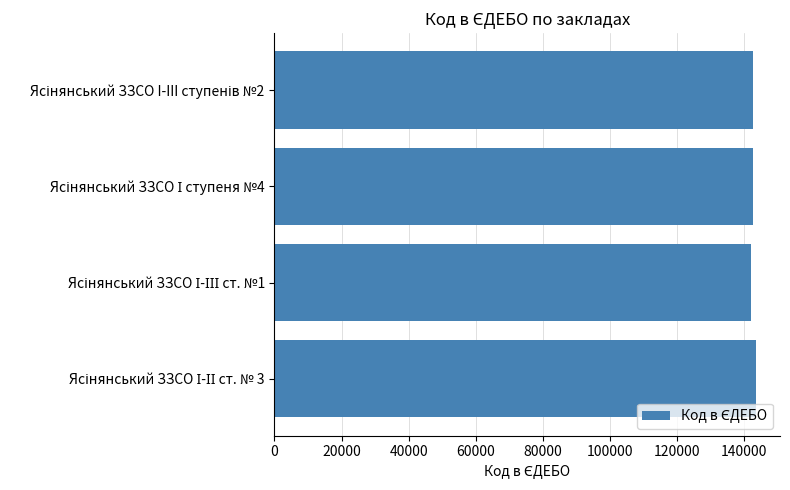

What is the difference between the maximum and minimum values?

1350